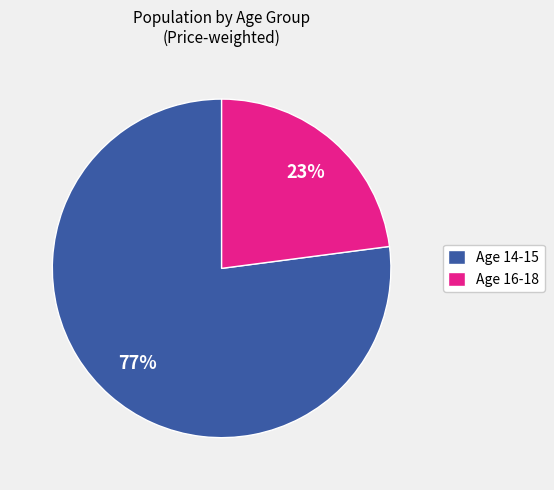

To the nearest percent, what is the difference between the largest and smallest slice percentages?

54%